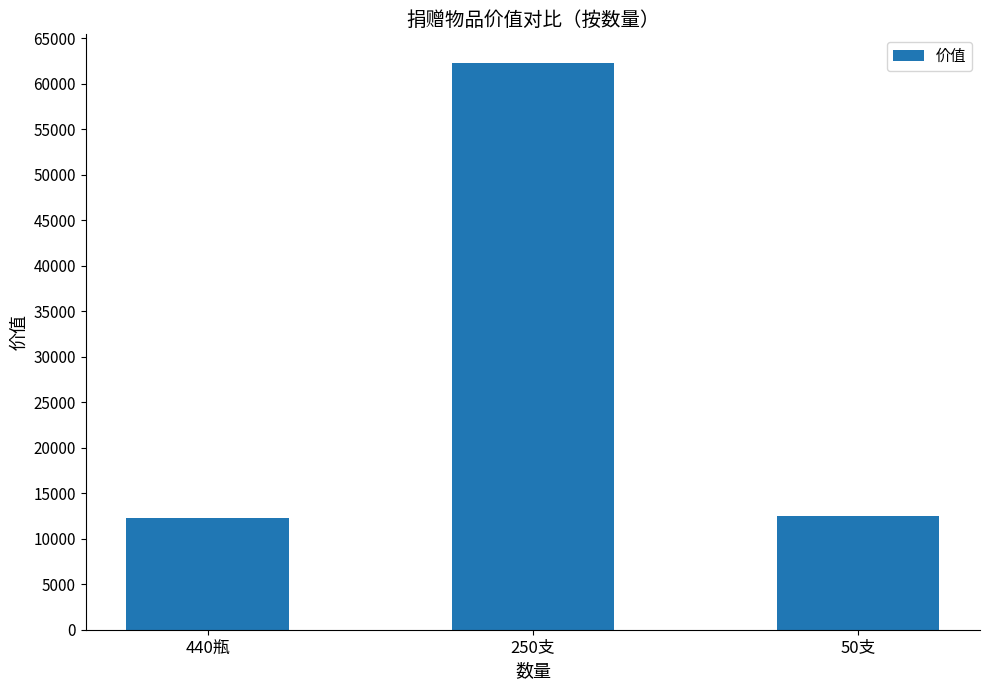

What is the label of the 3rd bar from the left?

50支